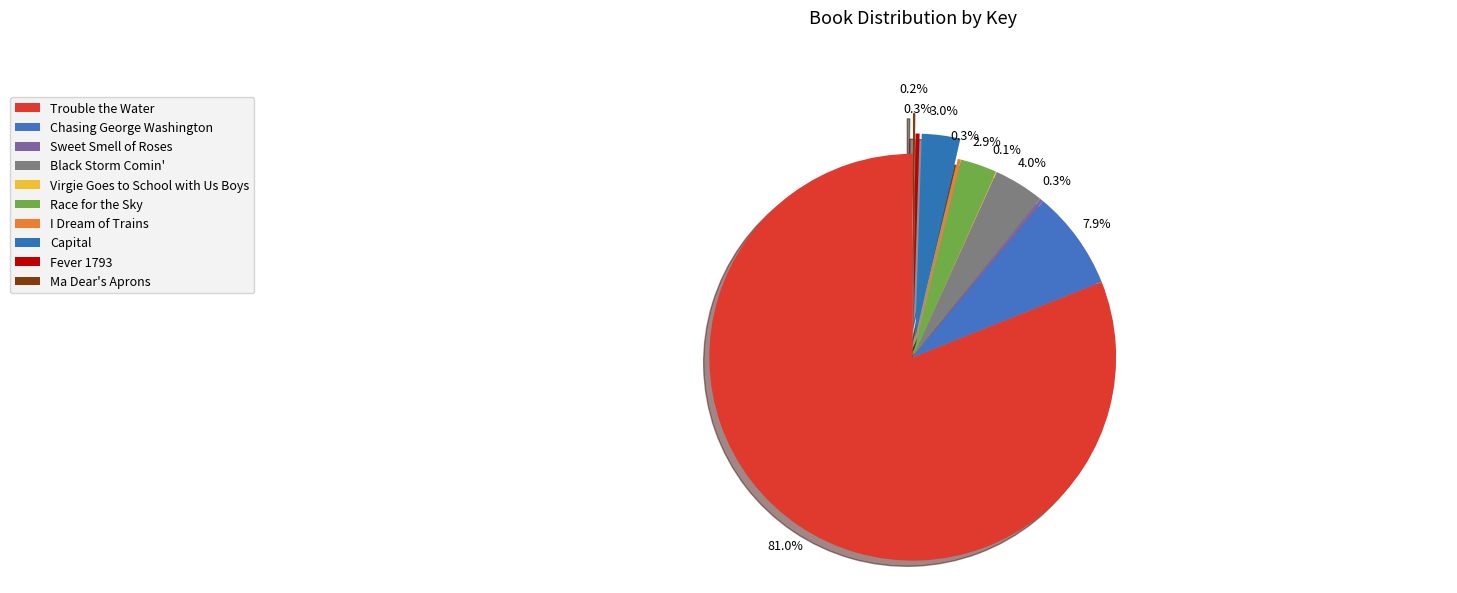

What is the change in value from Race for the Sky to I Dream of Trains?

-14872607